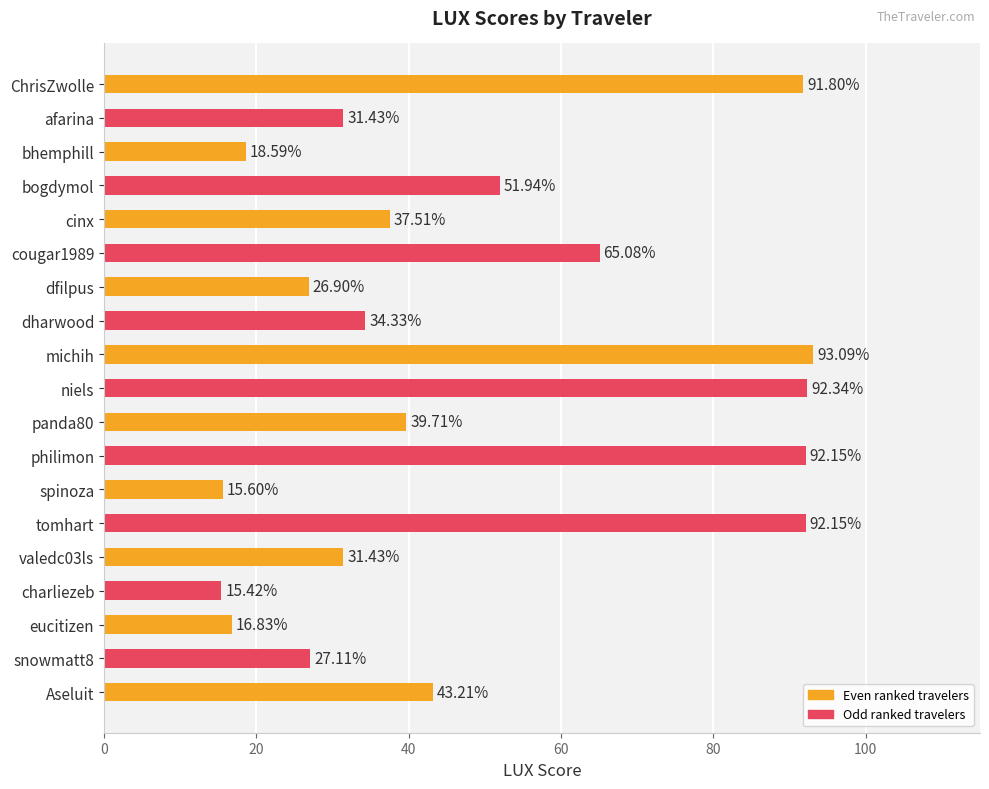

What is the label of the 3rd bar from the bottom?

eucitizen